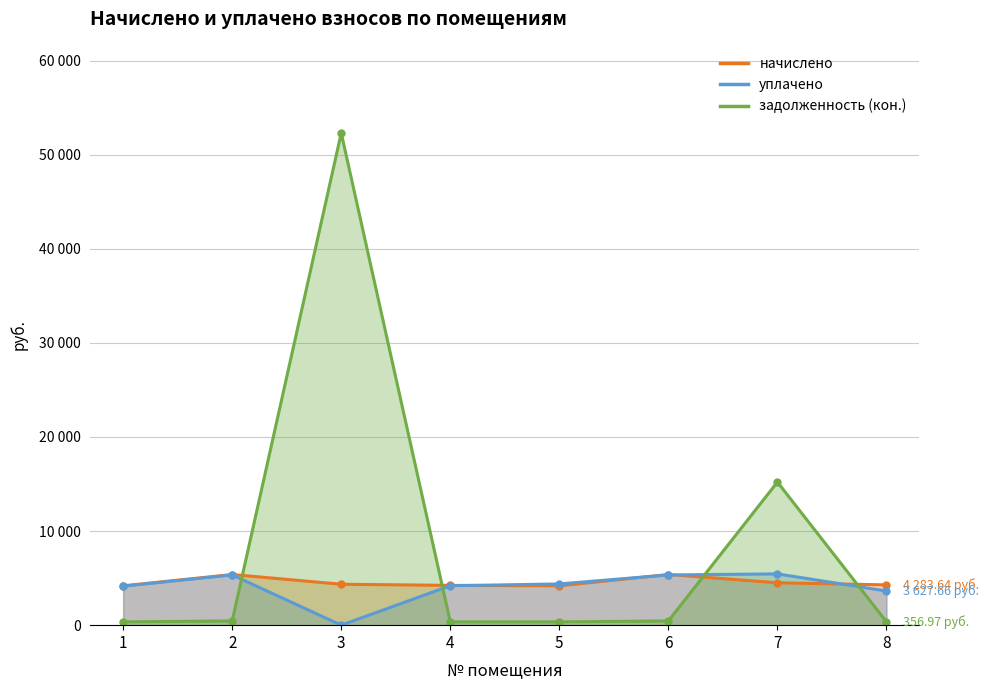

The начислено series shows 4283.6 at 8. True or false?

True